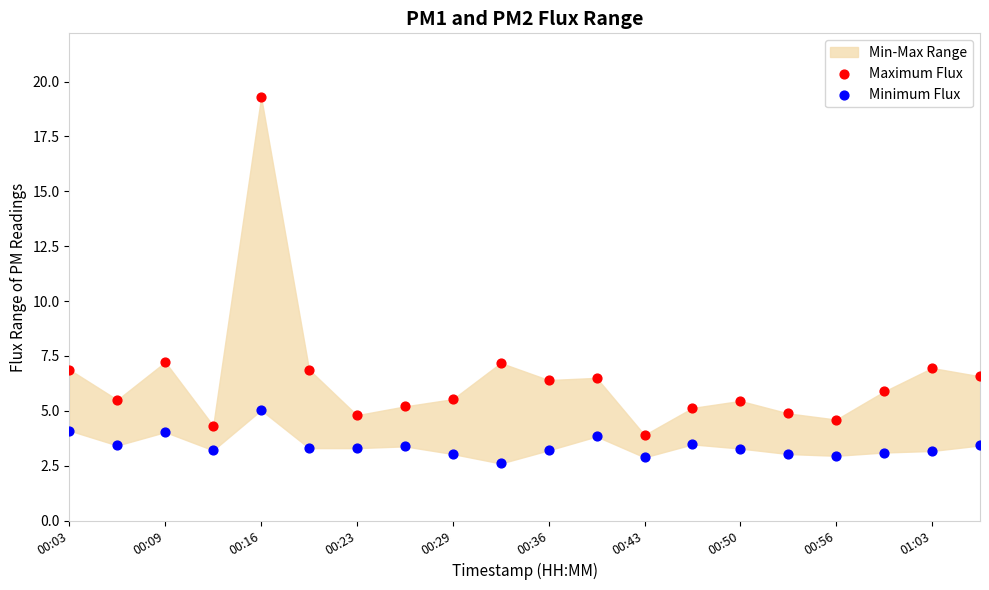

Which series contains the highest Y value?

Maximum Flux